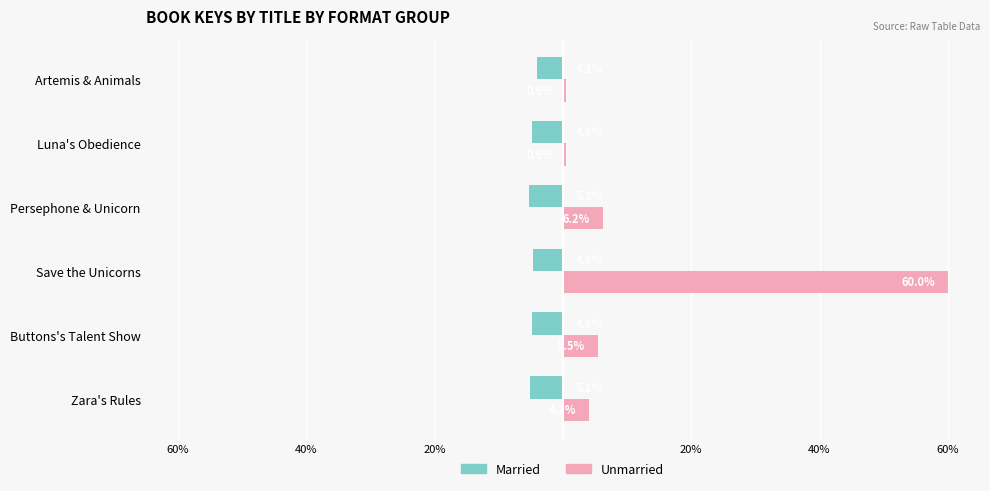

Which series has the largest total across all categories?

Unmarried